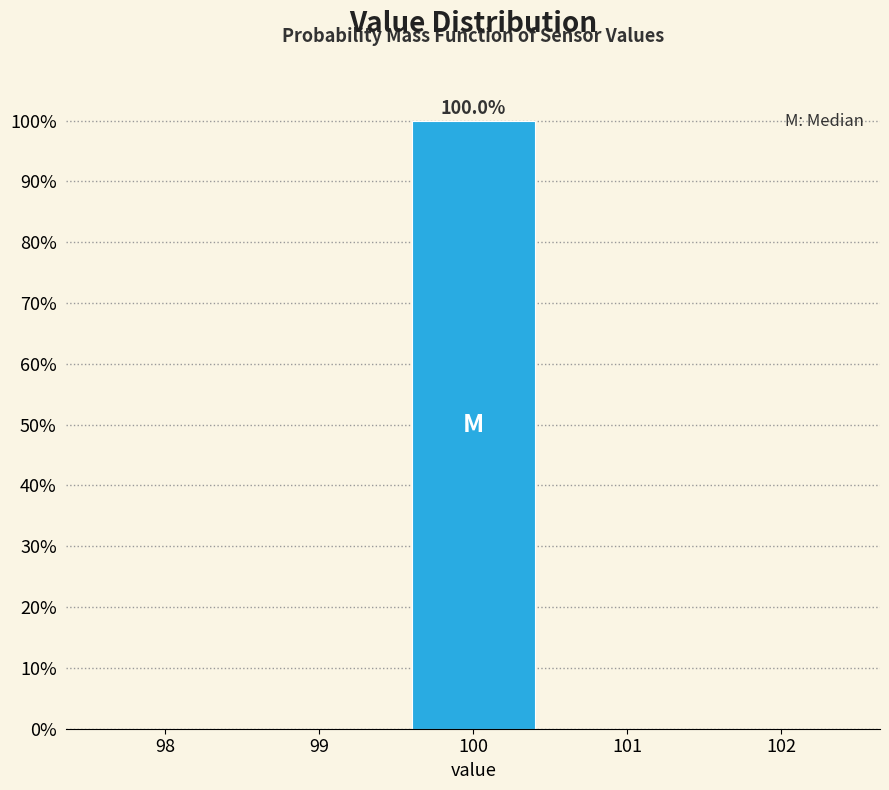

Over which range of the x-axis is the bar tallest?

99.5 to 100.5